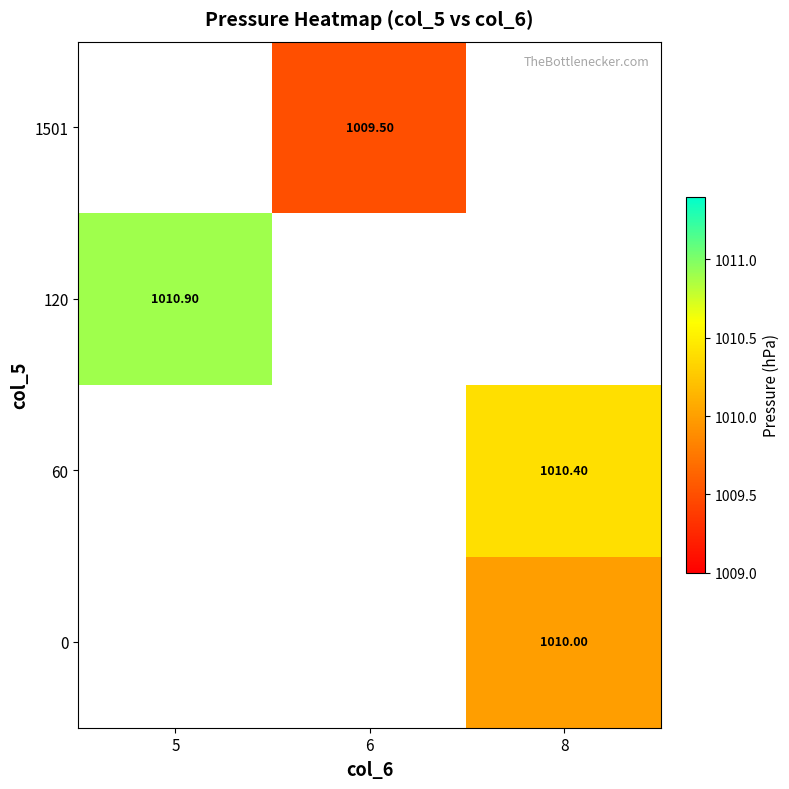

What is the approximate value of 60 at 8?

1010.4